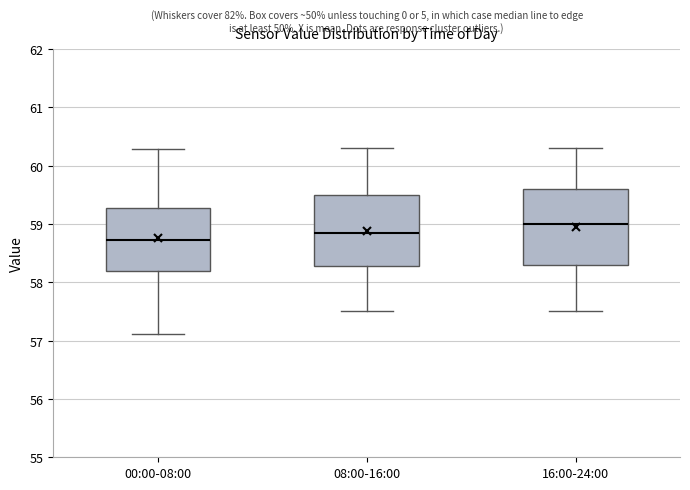

Which box's median line is the highest?

16:00-24:00